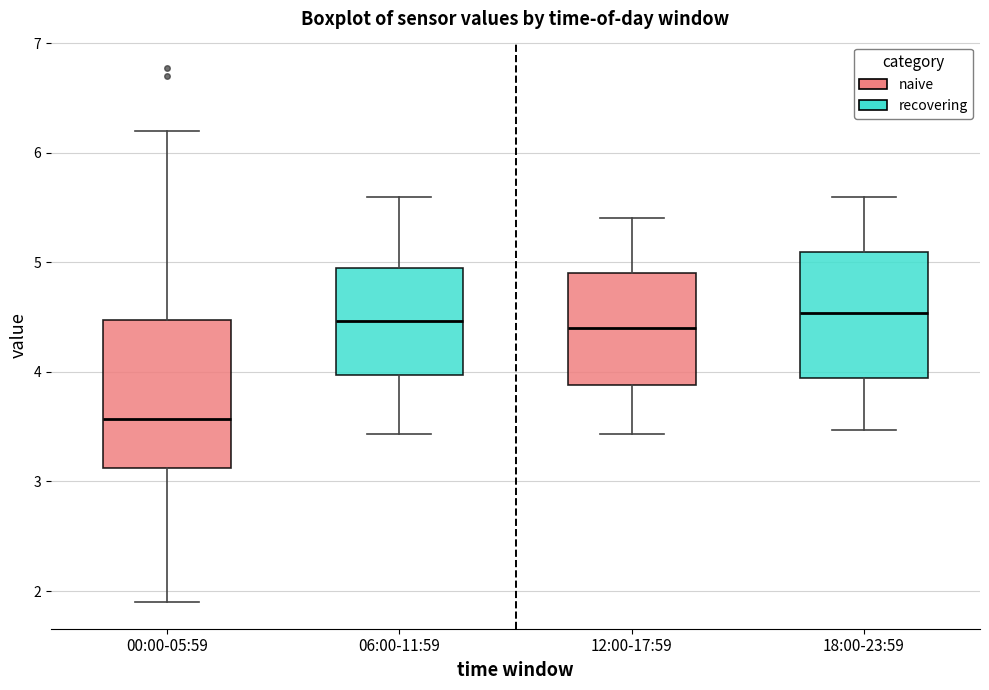

Reading left to right, read every box against the y-axis: the position of its median line, the range the box covers, and the ends of its whiskers. The values are not printed on the chart, so give them approximately, as read against the axis.

00:00-05:59: median 3.6, box 3.1 to 4.5, whiskers 1.9 to 6.2
06:00-11:59: median 4.5, box 4.0 to 5.0, whiskers 3.4 to 5.6
12:00-17:59: median 4.4, box 3.9 to 4.9, whiskers 3.4 to 5.4
18:00-23:59: median 4.5, box 3.9 to 5.1, whiskers 3.5 to 5.6